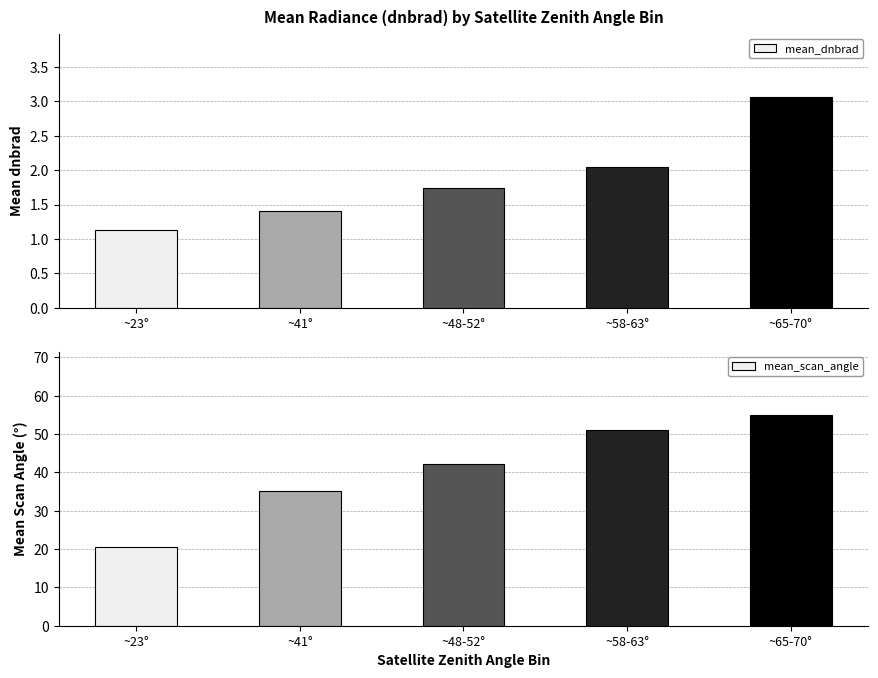

At which label does mean_scan_angle reach its peak?

~65-70°